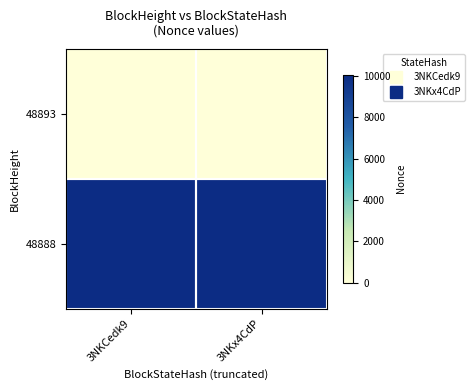

Reading left to right, list all the values displayed in this chart.

48893: 3NKCedk9=0	3NKx4CdP=0
48888: 3NKCedk9=10058	3NKx4CdP=10058